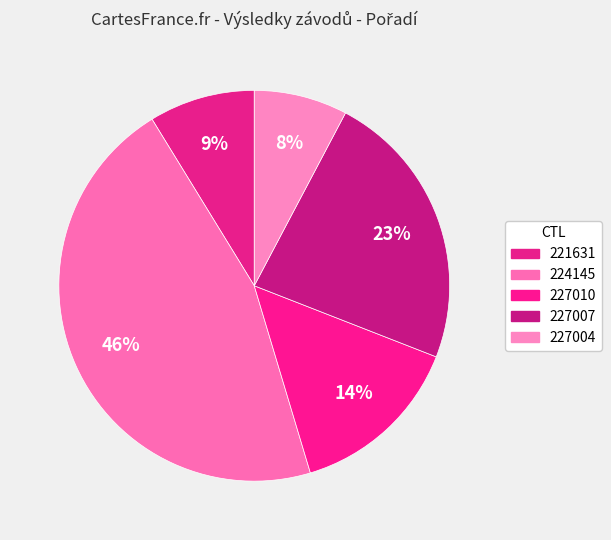

What is the largest slice in the pie chart?

224145